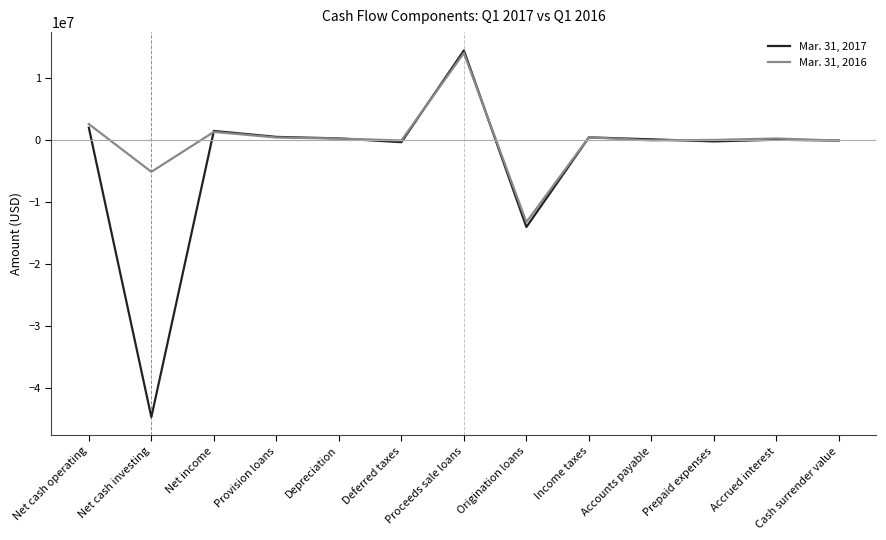

Does the chart have visible grid lines?

No